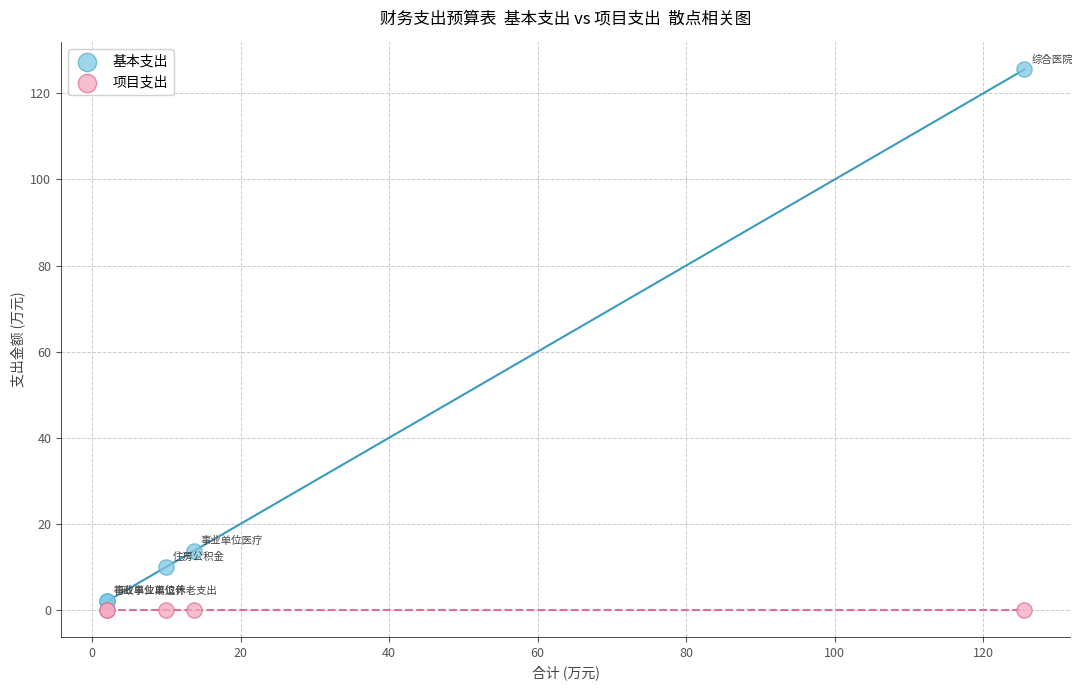

Which series reaches the maximum Y coordinate?

基本支出